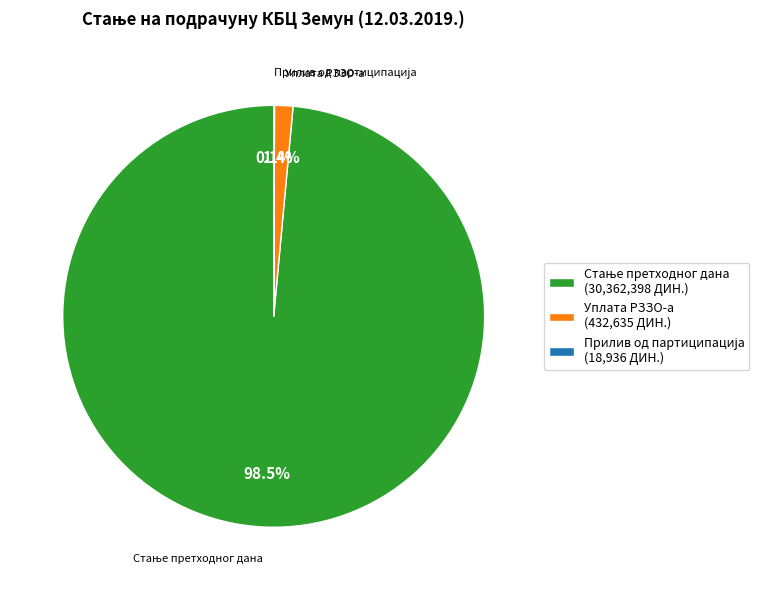

What portion of the pie excludes Уплата РЗЗО-а (432,635 ДИН.)?

98.6%